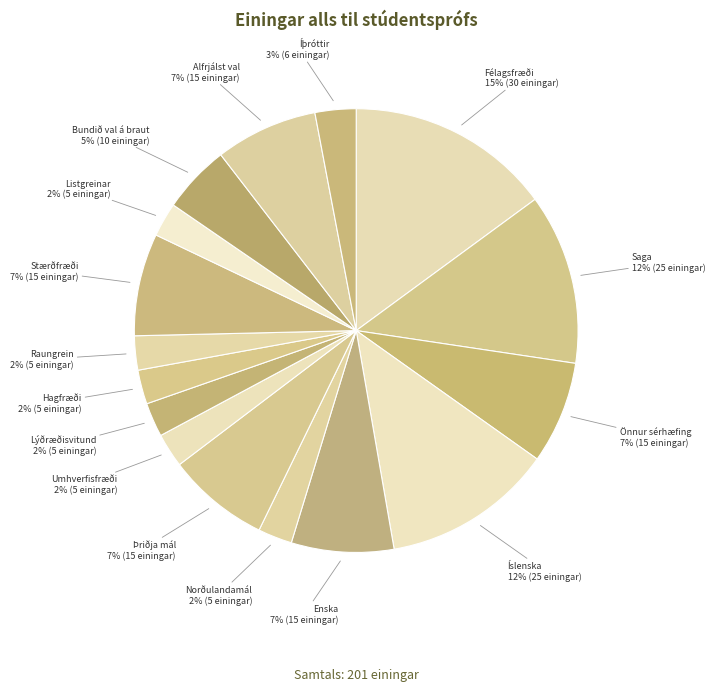

How many segments does this pie chart have?

16